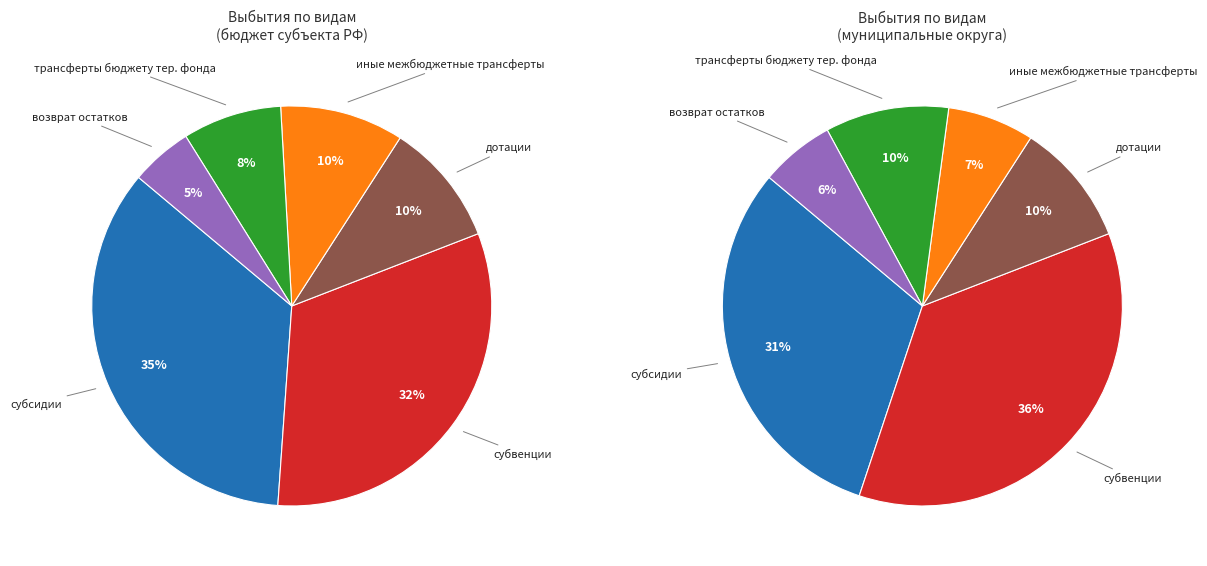

Approximately how many times larger is the value at трансферты бюджету территориального фонда compared to субсидии?

0.2